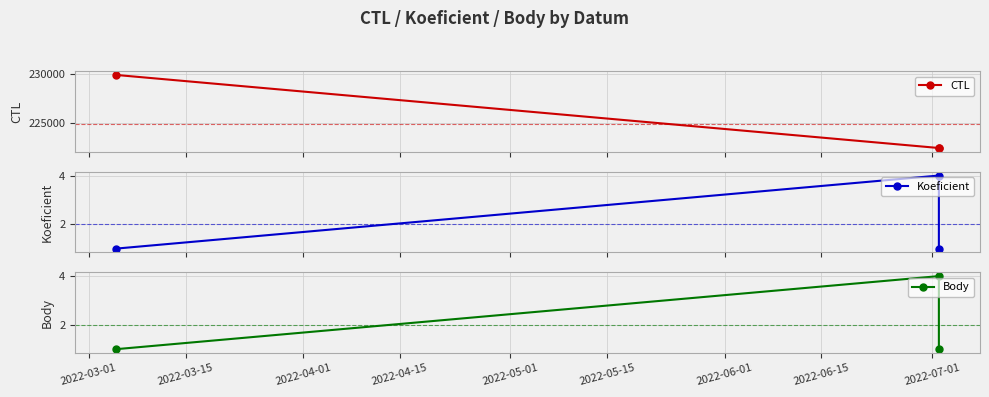

Which series has the widest spread of values?

CTL